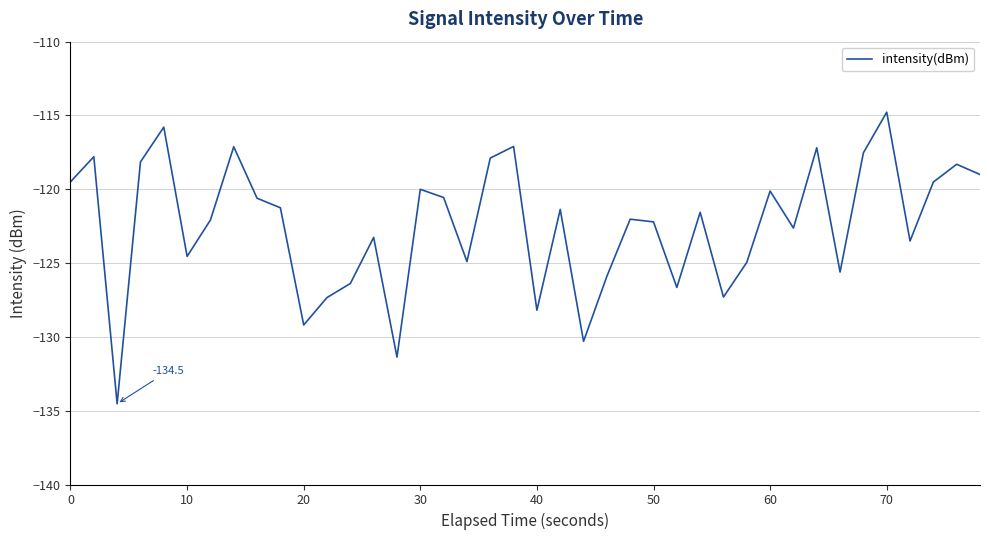

What is the difference between the maximum and minimum values?

19.8